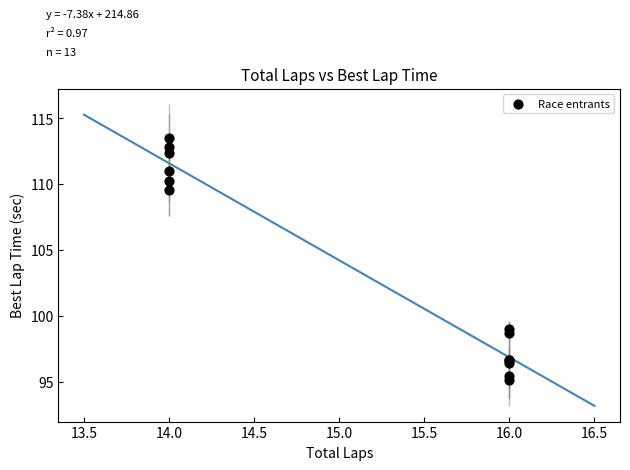

What Y value in the scatter plot is closest to 104?

99.0